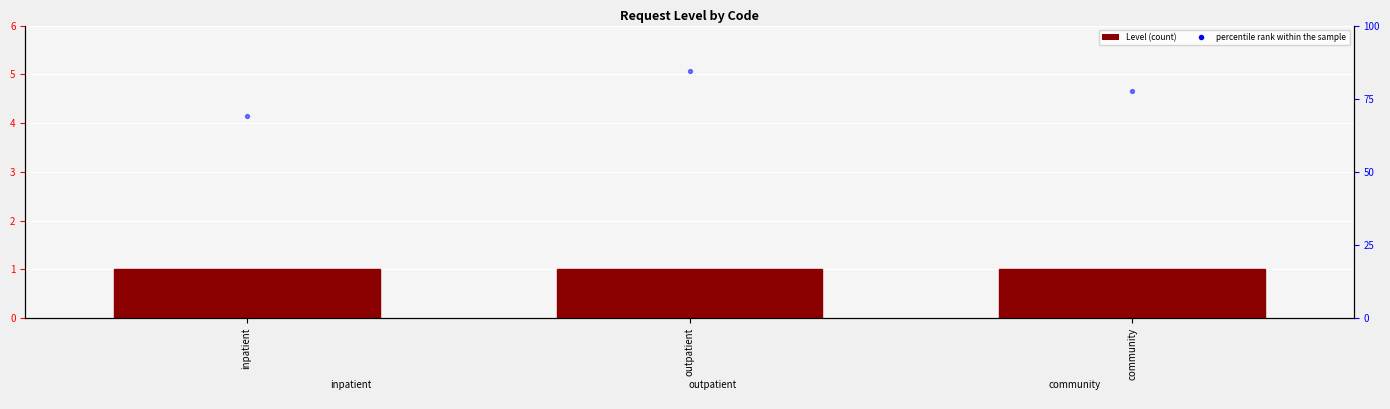

Which series has the largest total across all categories?

percentile rank within the sample